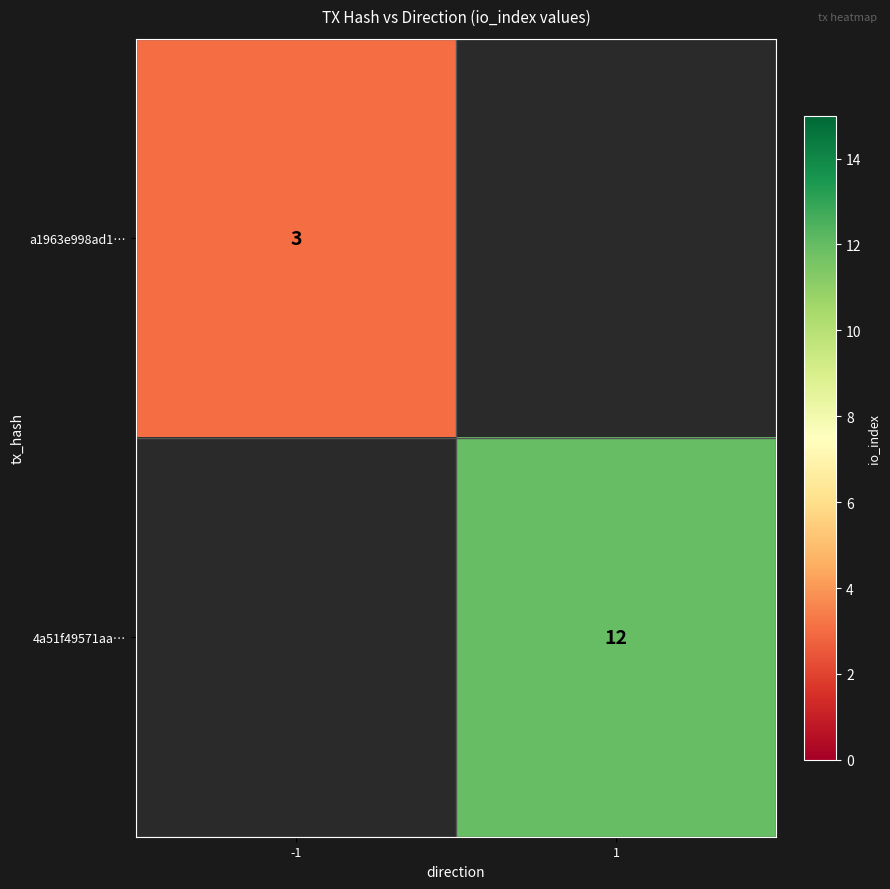

Which category has the lowest value across all series?

-1